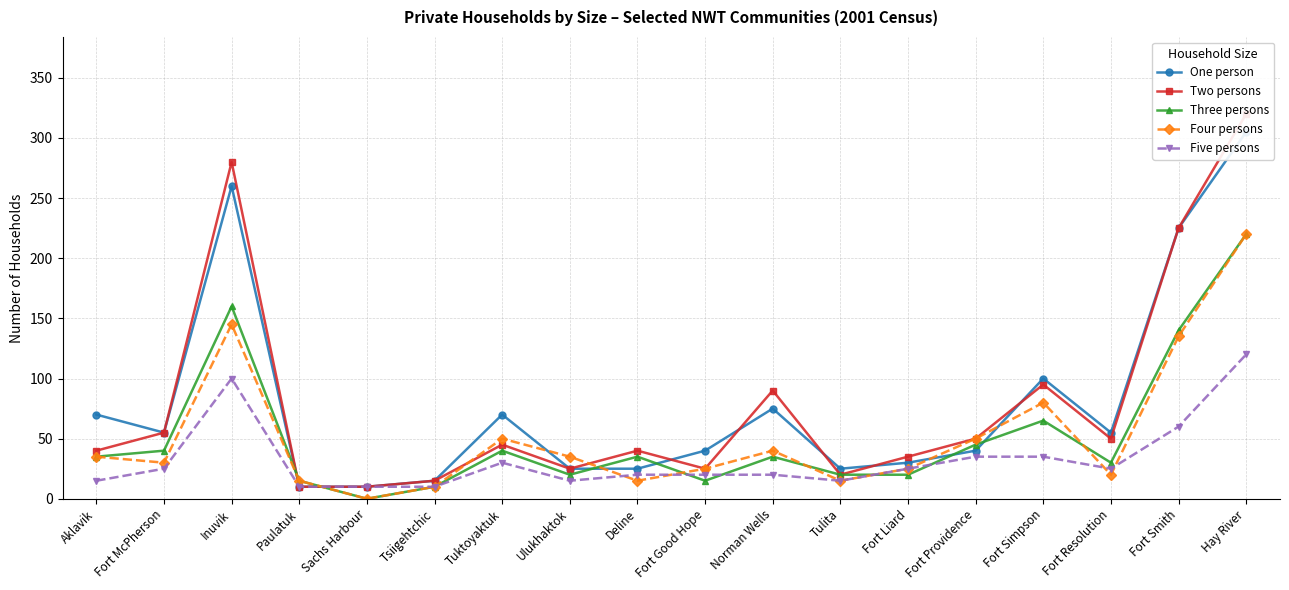

Reading left to right, what are all the values shown in this chart?

One person: 70	55	260	10	10	15	70	25	25	40	75	25	30	40	100	55	225	305
Two persons: 40	55	280	10	10	15	45	25	40	25	90	20	35	50	95	50	225	320
Three persons: 35	40	160	15	0	10	40	20	35	15	35	20	20	45	65	30	140	220
Four persons: 35	30	145	15	0	10	50	35	15	25	40	15	25	50	80	20	135	220
Five persons: 15	25	100	10	10	10	30	15	20	20	20	15	25	35	35	25	60	120